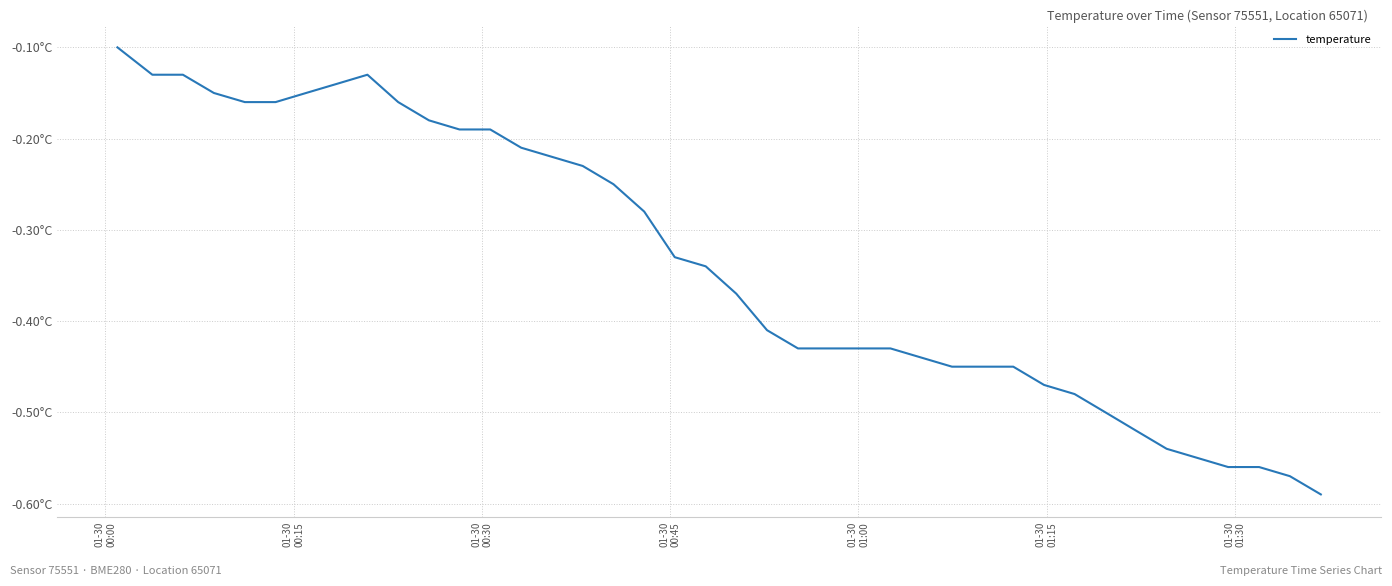

How many interior local peaks (higher than both neighbors) does the data have?

1